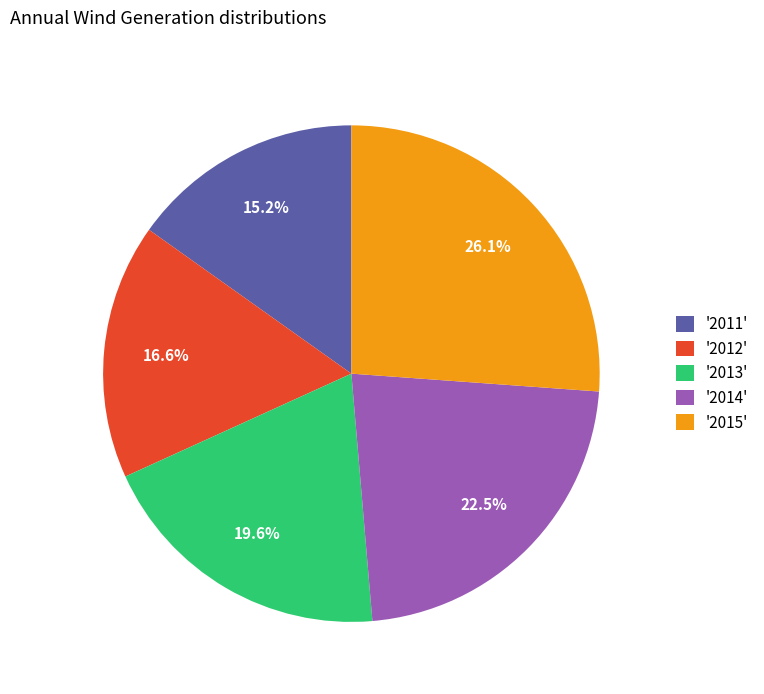

Which has a higher value, '2012' or '2015'?

'2015'